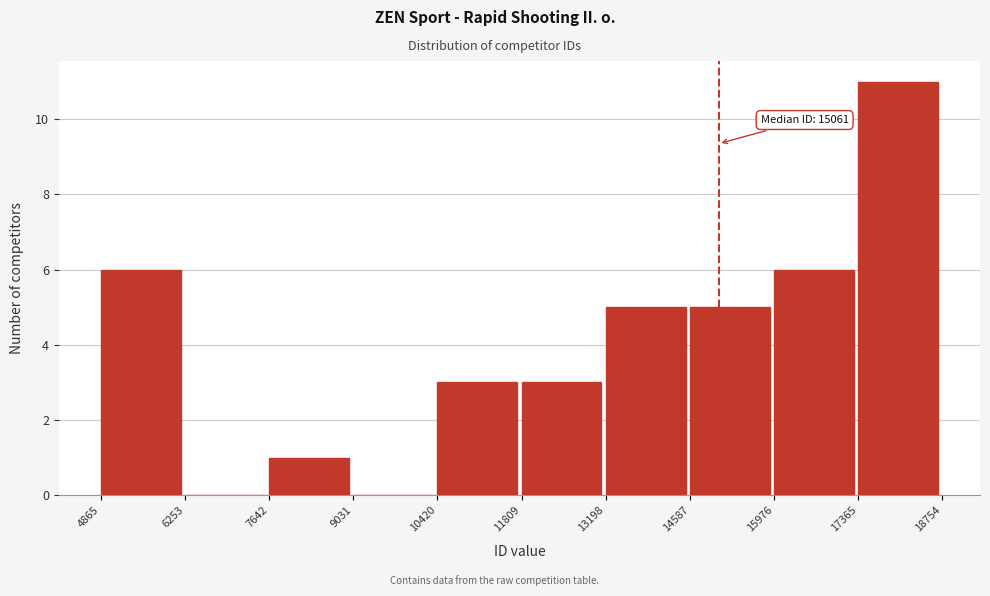

Which range on the x-axis has the tallest bar?

17365 to 18754